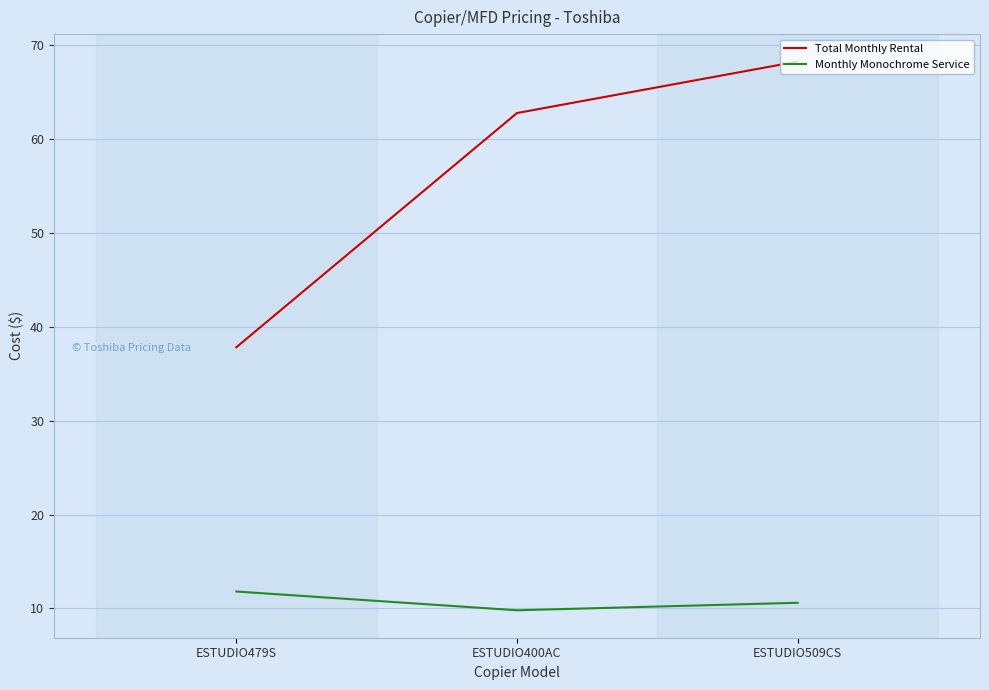

List the series in order of their peak value, highest first.

Total Monthly Rental, Monthly Monochrome Service